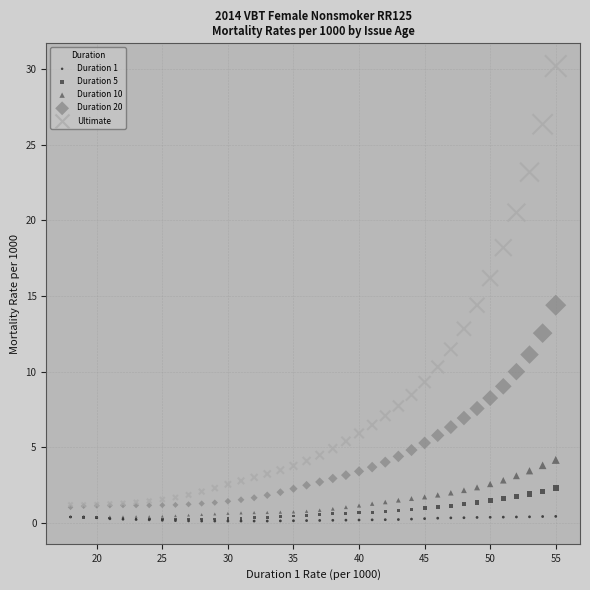

Which series reaches the maximum Y coordinate?

Ultimate